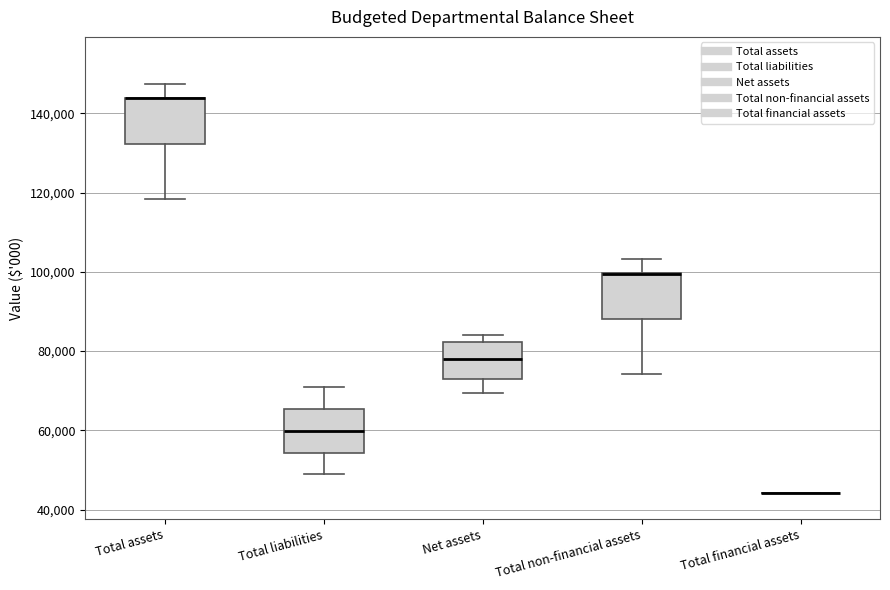

Reading left to right, transcribe this box plot: for each box, give where its median line is, the range the box spans, and where its two whiskers end, as read against the y-axis. The values are not printed on the chart, so give them approximately, as read against the axis.

Total assets: median 144000 (drawn on the box's upper edge), box 132000 to 144000, whiskers 118000 to 148000
Total liabilities: median 60000, box 54000 to 66000, whiskers 48000 to 70000
Net assets: median 78000, box 74000 to 82000, whiskers 70000 to 84000
Total non-financial assets: median 100000 (drawn on the box's upper edge), box 88000 to 100000, whiskers 74000 to 104000
Total financial assets: box collapsed to a line at 44000, whiskers 44000 to 44000